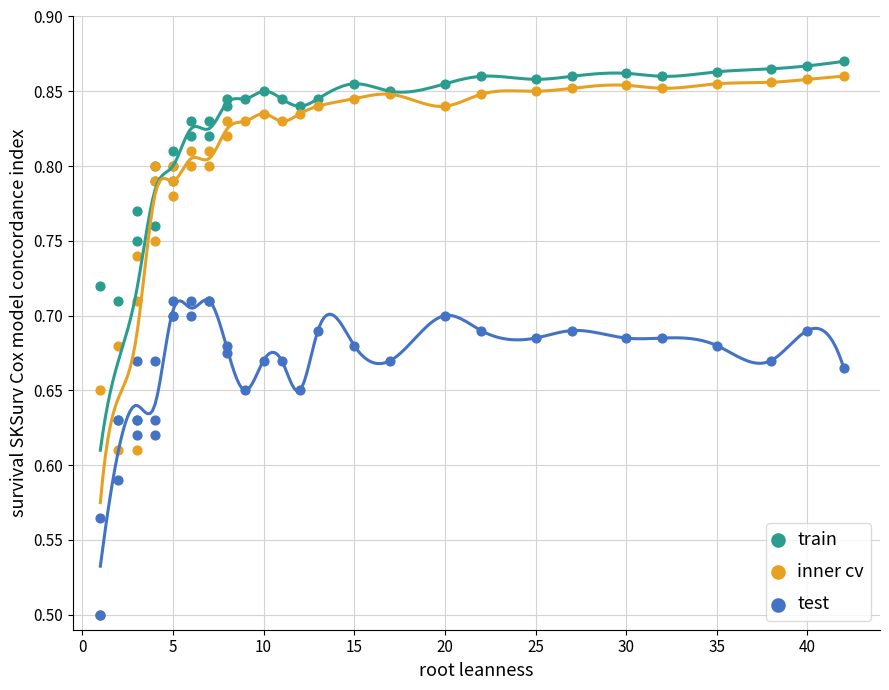

Which series has the largest Y range (max minus min)?

train